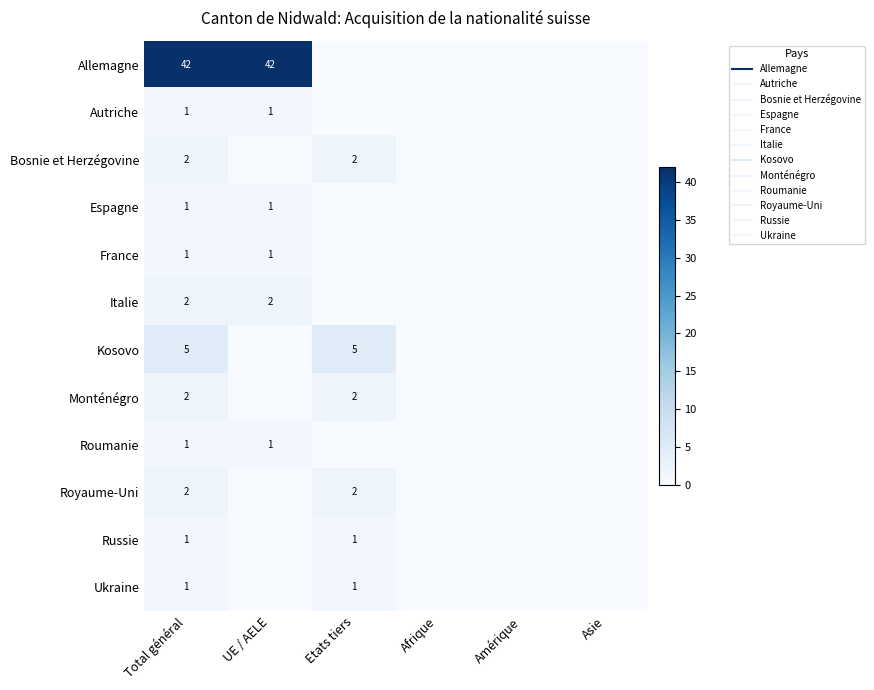

The Royaume-Uni series shows -1 at Asie. True or false?

False